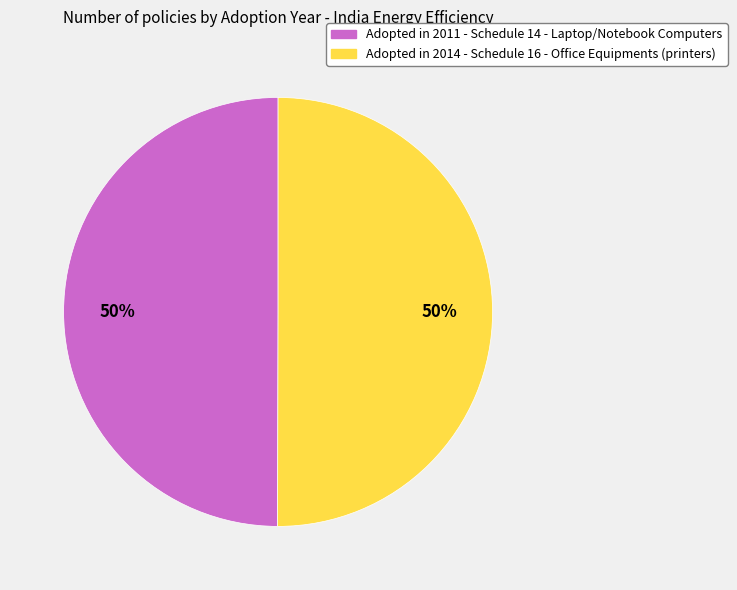

Approximately how many times larger is the value at Adopted in 2014 - Schedule 16 - Office Equipments (printers) compared to Adopted in 2011 - Schedule 14 - Laptop/Notebook Computers?

1.0